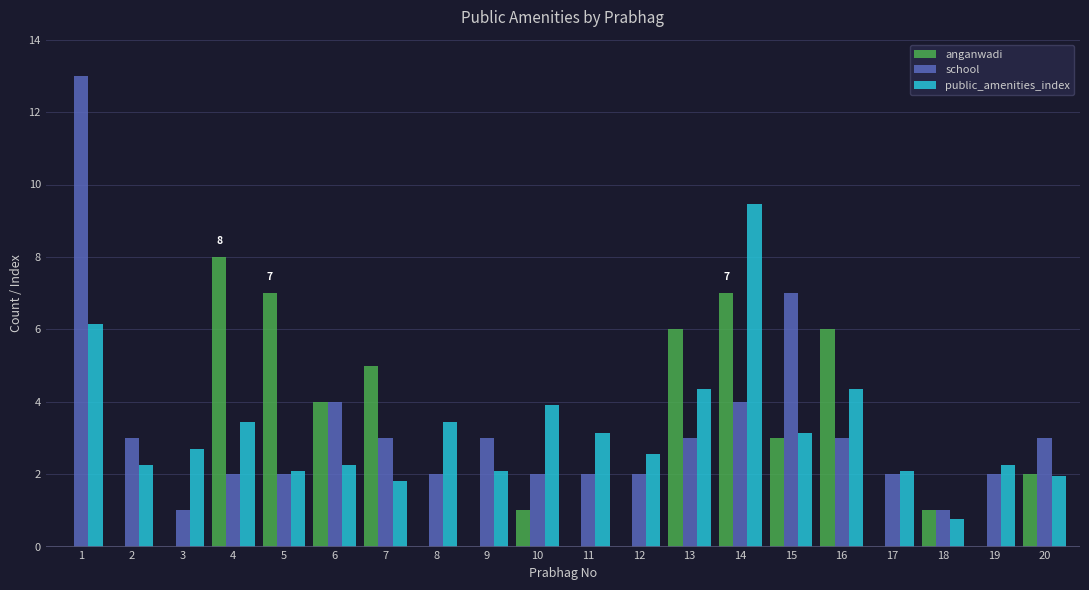

The public_amenities_index series shows 1.8 at 16. True or false?

False